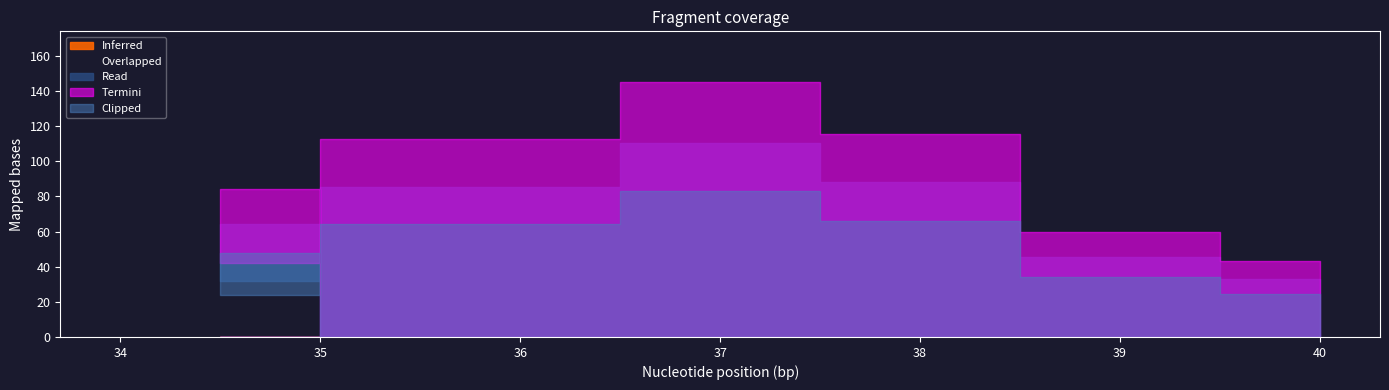

Rank the categories by Overlapped value from lowest to highest.

34, 40, 39, 35, 36, 38, 37